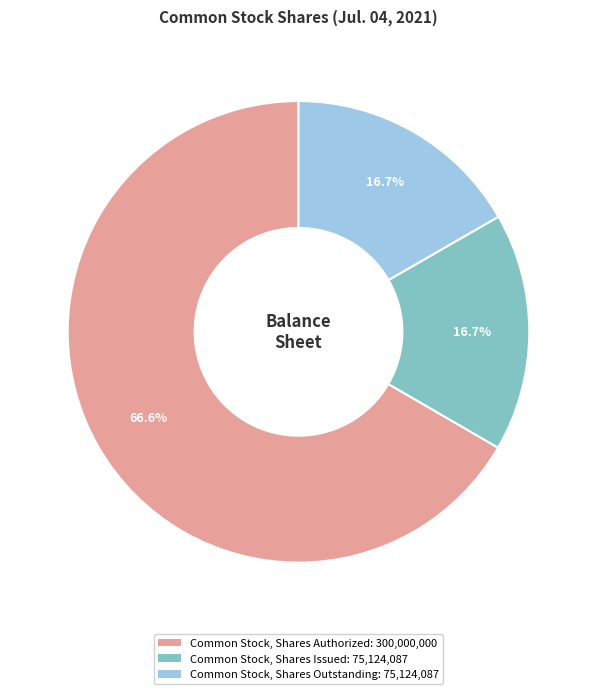

Is Common Stock, Shares Issued the majority of the pie?

No